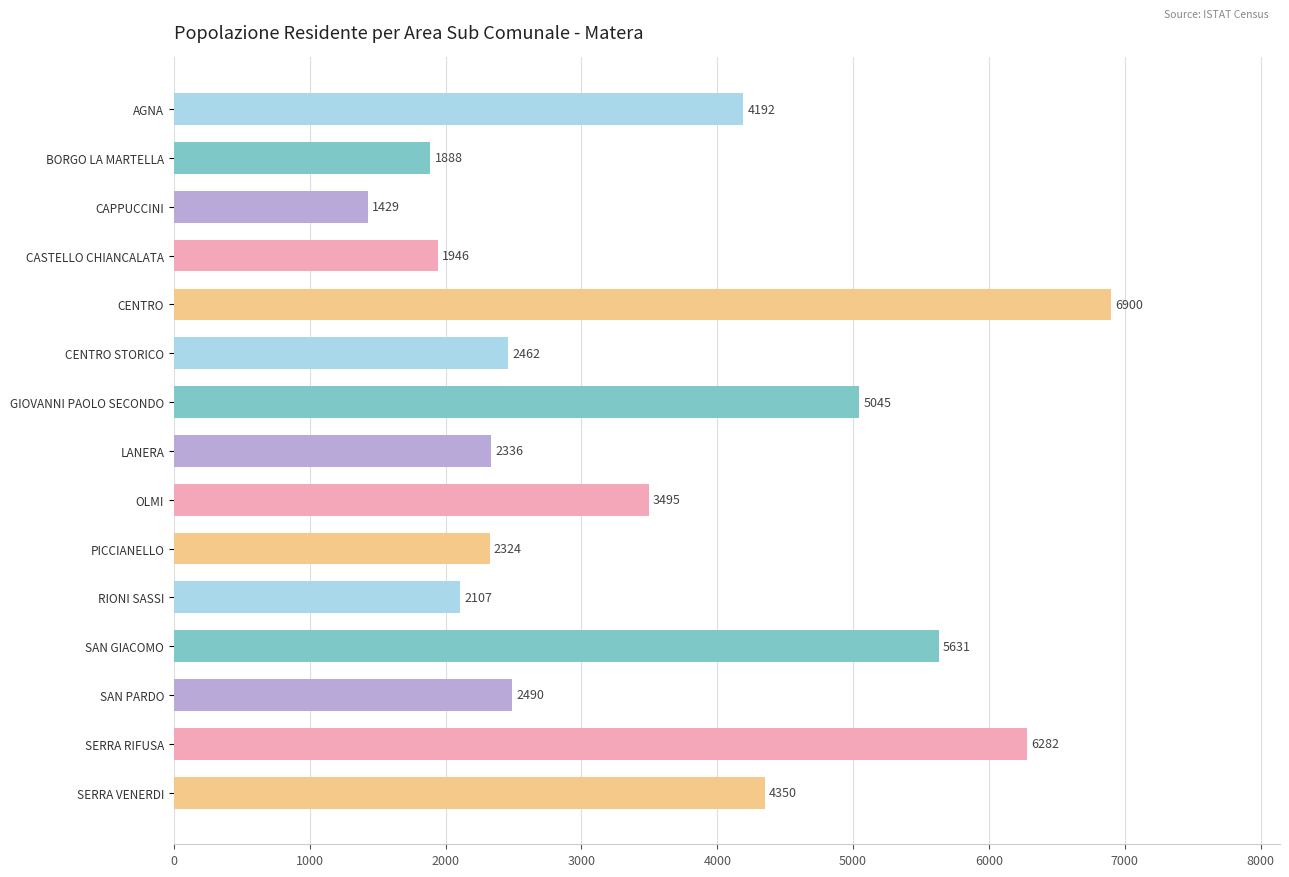

Reading bottom to top, list all the values displayed in this chart.

SERRA VENERDI=4350	SERRA RIFUSA=6282	SAN PARDO=2490	SAN GIACOMO=5631	RIONI SASSI=2107	PICCIANELLO=2324	OLMI=3495	LANERA=2336	GIOVANNI PAOLO SECONDO=5045	CENTRO STORICO=2462	CENTRO=6900	CASTELLO CHIANCALATA=1946	CAPPUCCINI=1429	BORGO LA MARTELLA=1888	AGNA=4192